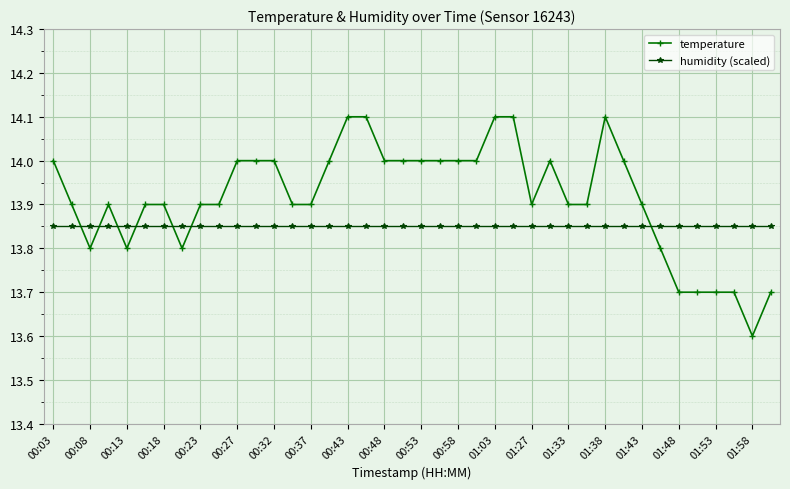

What is the value of the temperature point at the 37th from the left?

13.7